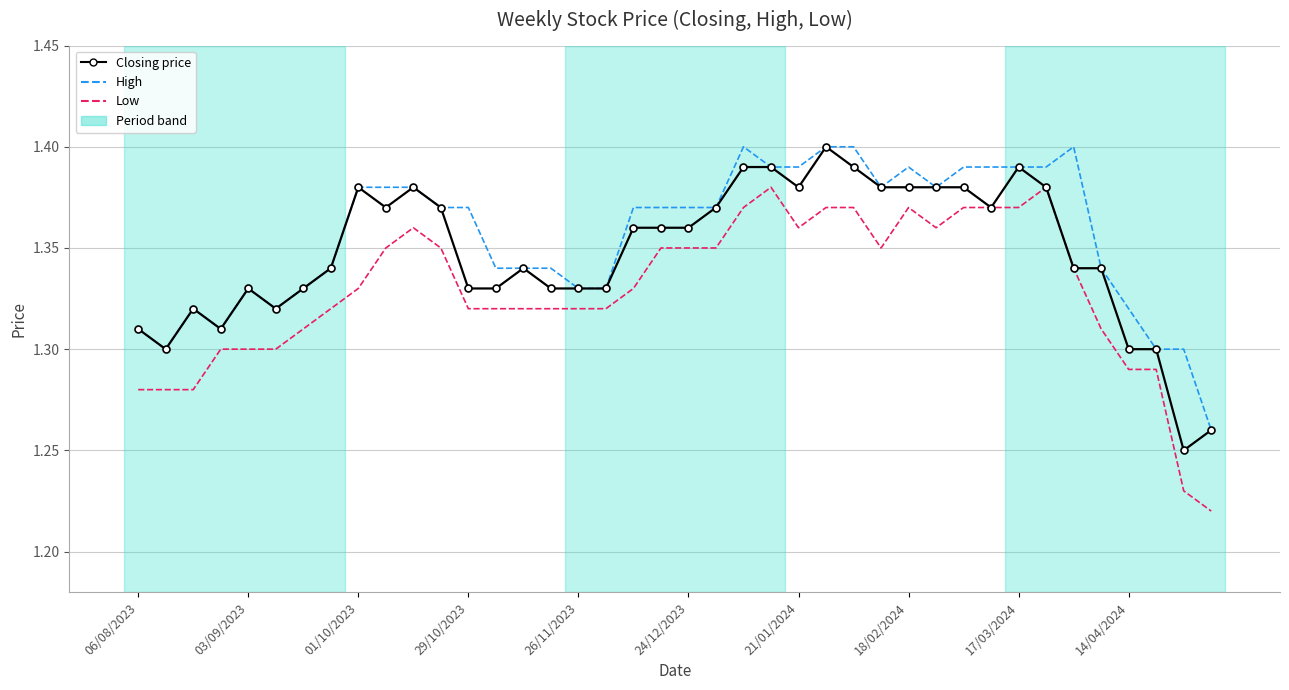

True or false: Low and High intersect in this chart.

False